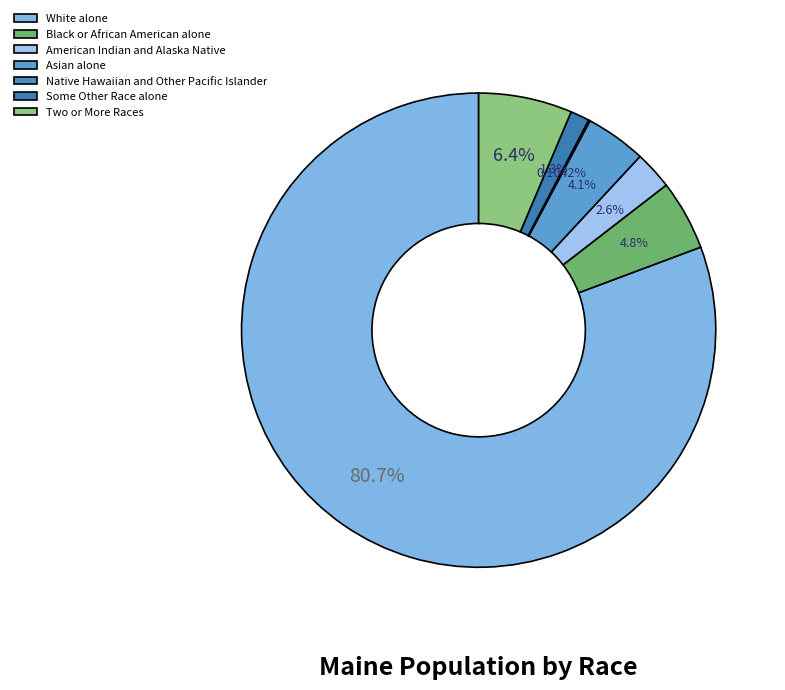

To the nearest percent, what portion does Asian alone represent?

4%